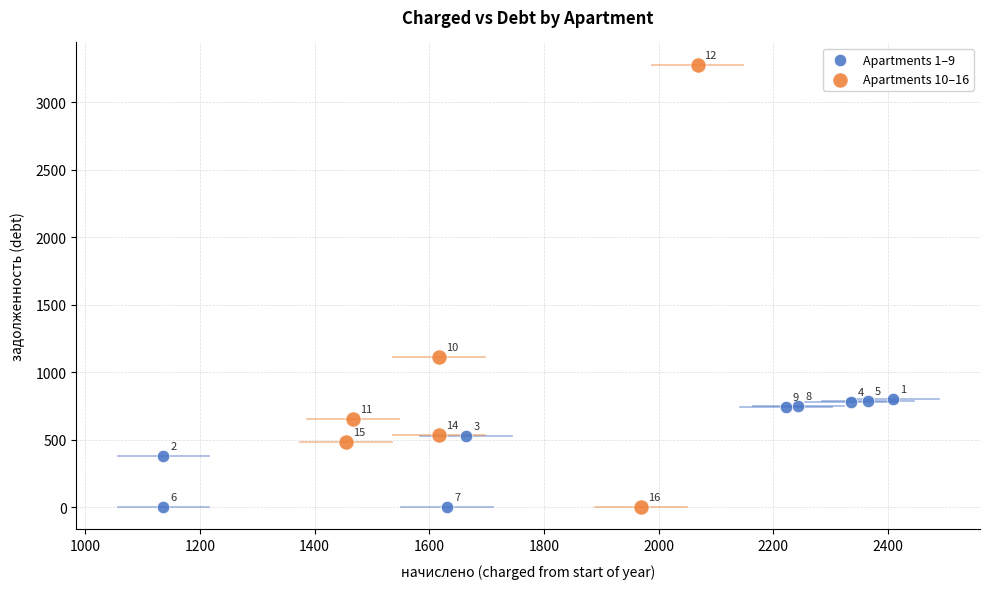

Which series has the widest spread of Y values?

Apartments 10–16